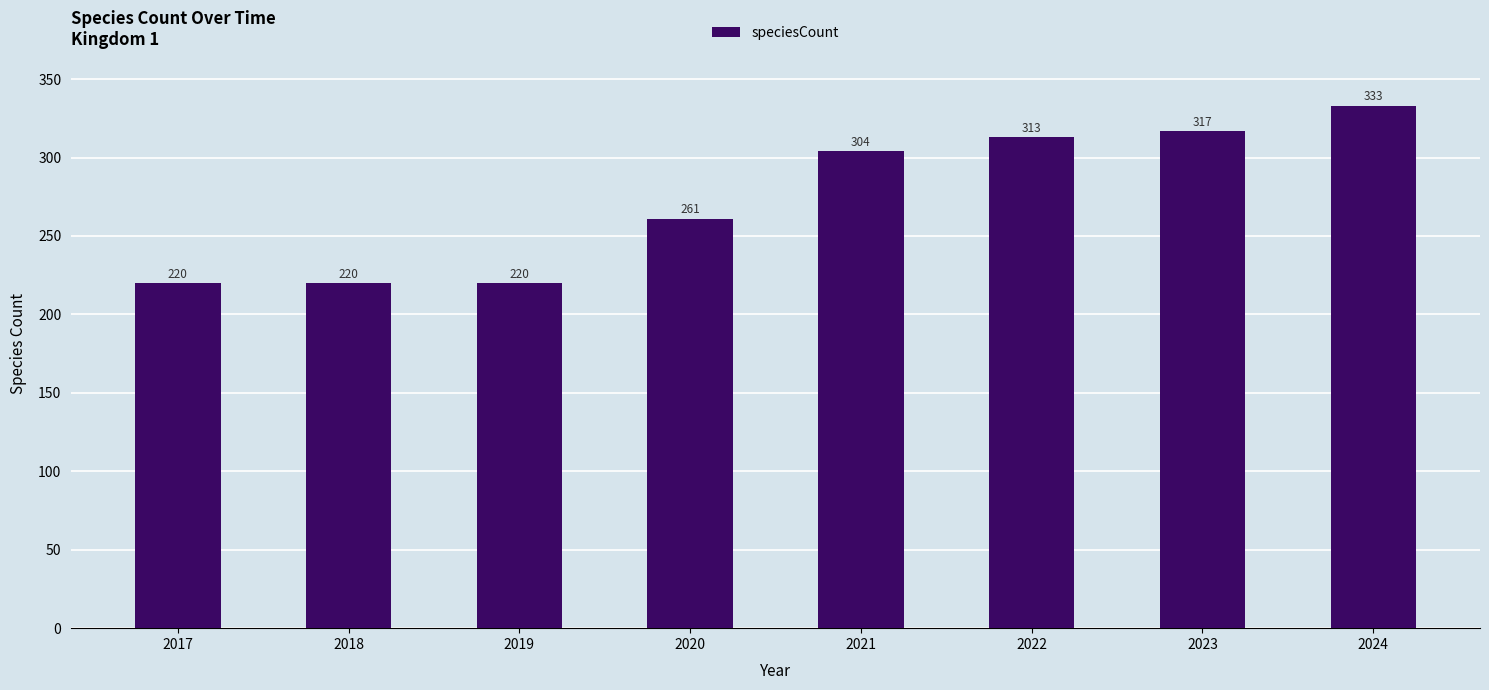

What is the approximate value at 2022, to the nearest 10?

310